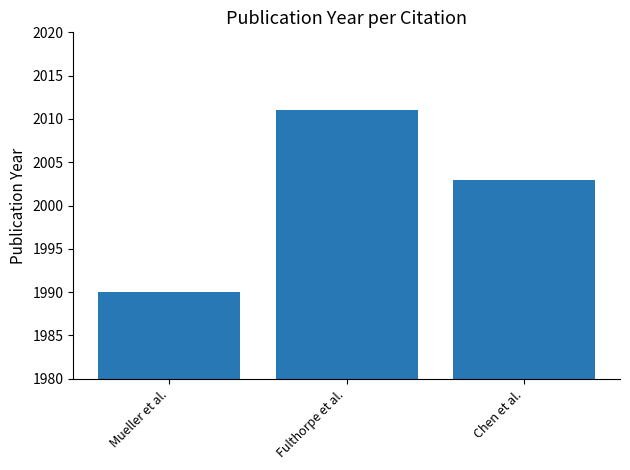

How many values are between 1990 and 2011?

3